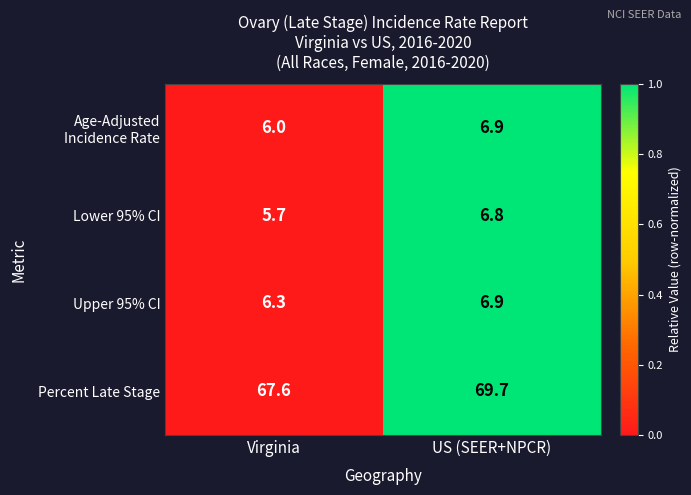

Is it true that Upper 95% CI equals 10.5 at Virginia?

False